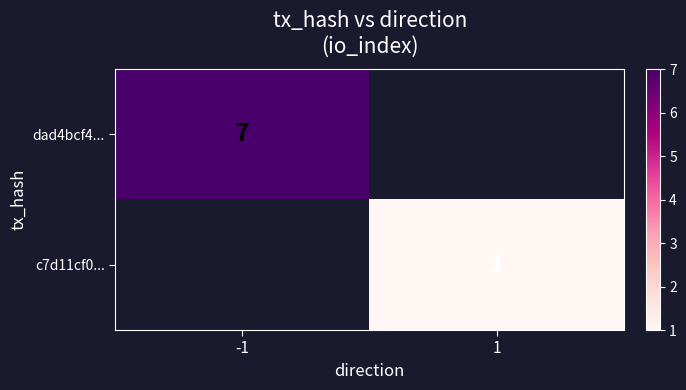

The value of c7d11cf0... at 1 is 1. True or false?

True